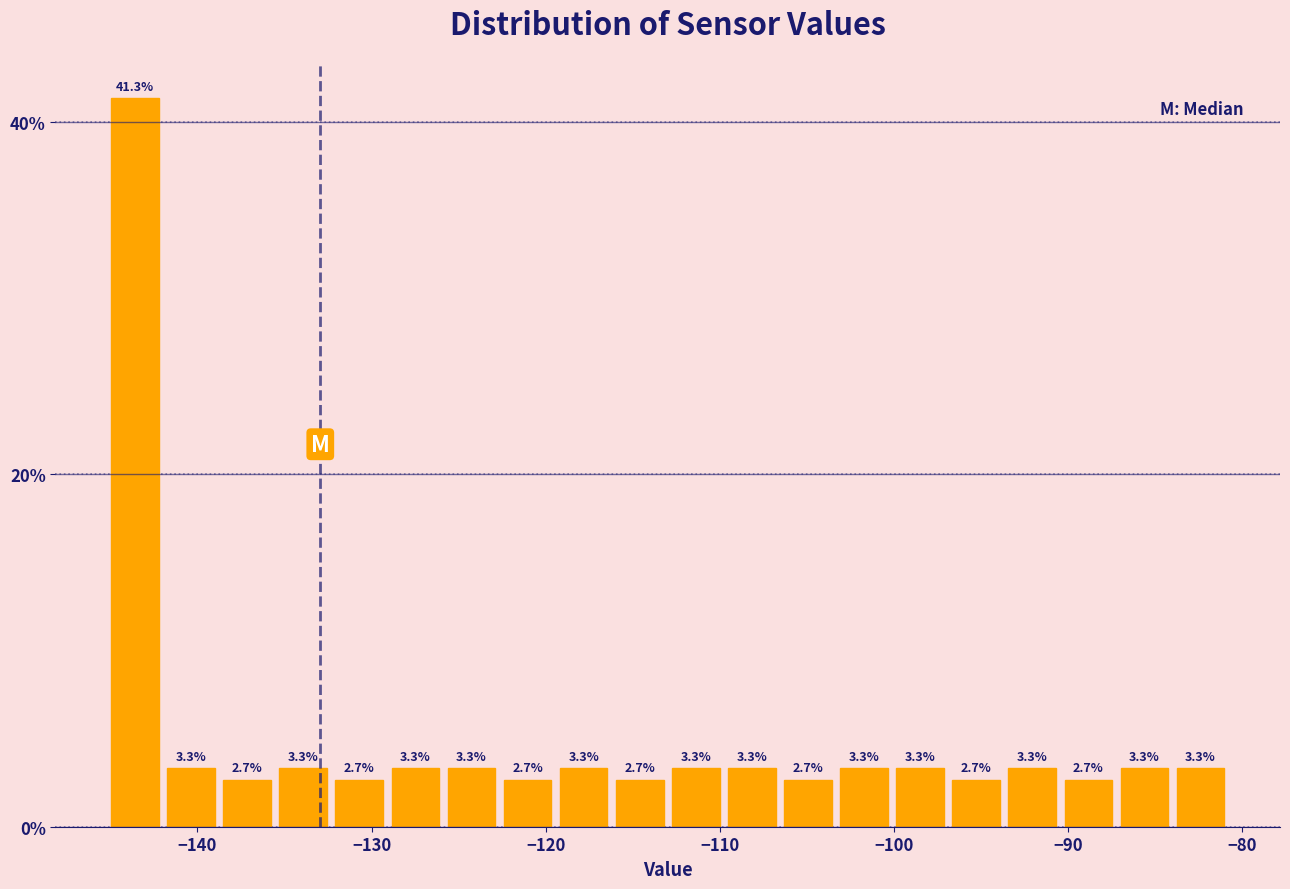

Around what value on the x-axis is the tallest bar? Give the approximate position of its centre, as read against the axis.

-144